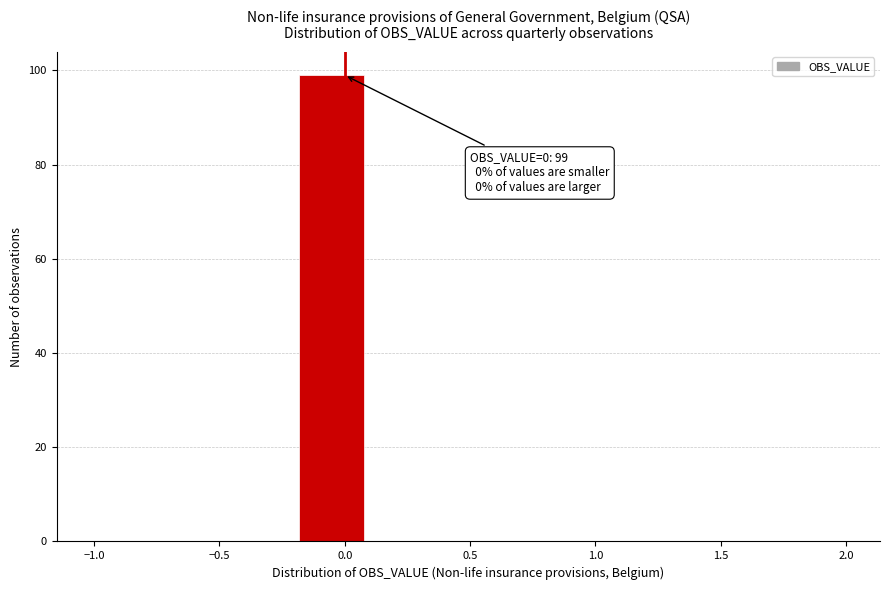

Over which range of the x-axis is the bar tallest?

-0.20 to 0.10